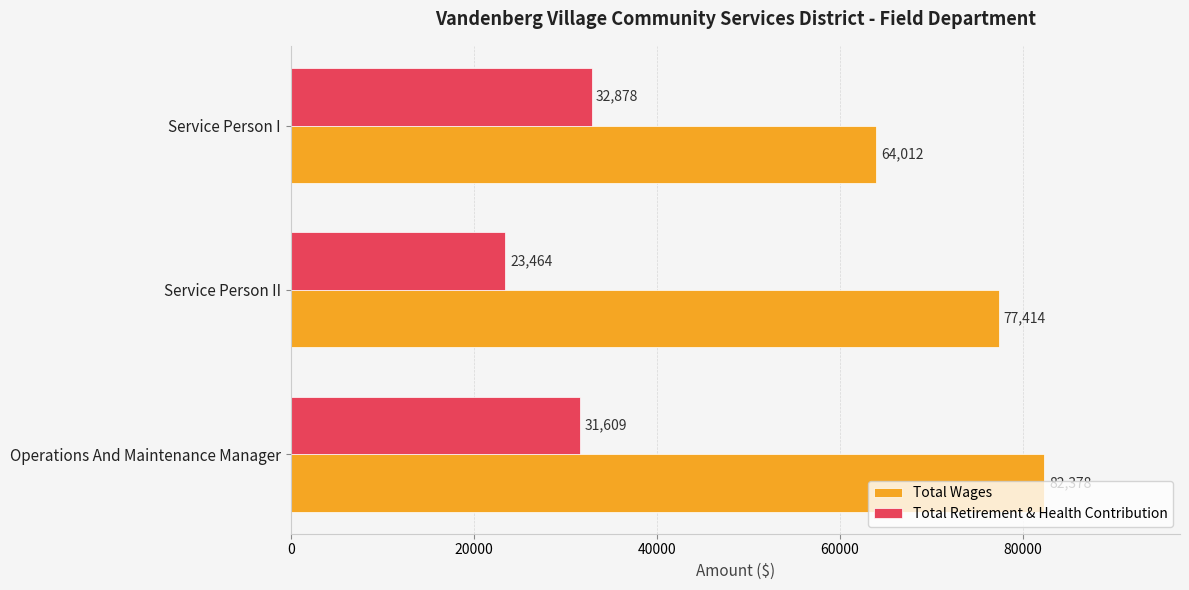

List the labels in order of Total Wages value, smallest first.

Service Person I, Service Person II, Operations And Maintenance Manager